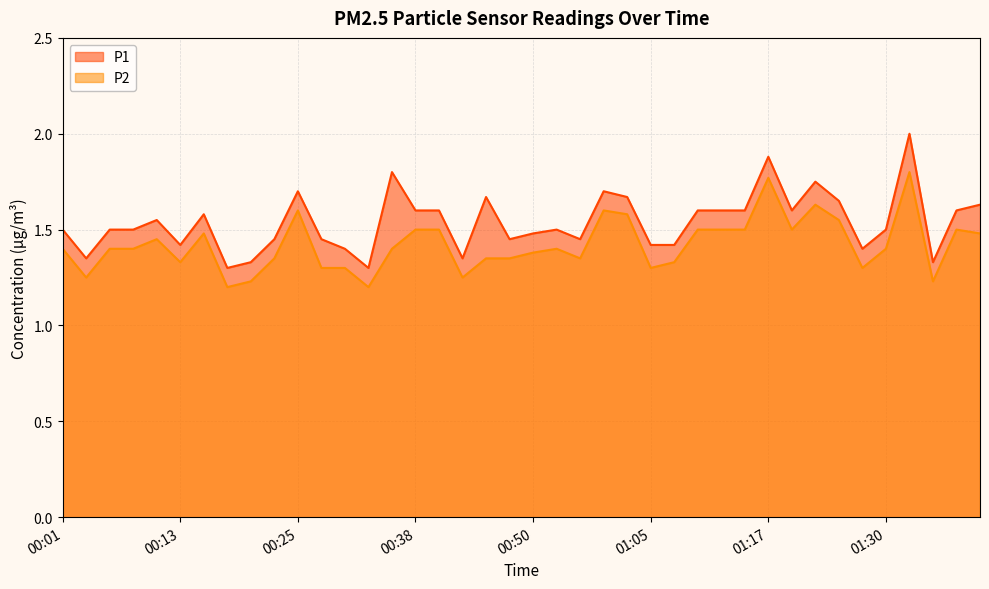

Reading right to left, extract all data points from this chart.

P1: 1.6	1.6	1.3	2.0	1.5	1.4	1.6	1.8	1.6	1.9	1.6	1.6	1.6	1.4	1.4	1.7	1.7	1.4	1.5	1.5	1.4	1.7	1.4	1.6	1.6	1.8	1.3	1.4	1.4	1.7	1.4	1.3	1.3	1.6	1.4	1.6	1.5	1.5	1.4	1.5
P2: 1.5	1.5	1.2	1.8	1.4	1.3	1.6	1.6	1.5	1.8	1.5	1.5	1.5	1.3	1.3	1.6	1.6	1.4	1.4	1.4	1.4	1.4	1.2	1.5	1.5	1.4	1.2	1.3	1.3	1.6	1.4	1.2	1.2	1.5	1.3	1.4	1.4	1.4	1.2	1.4